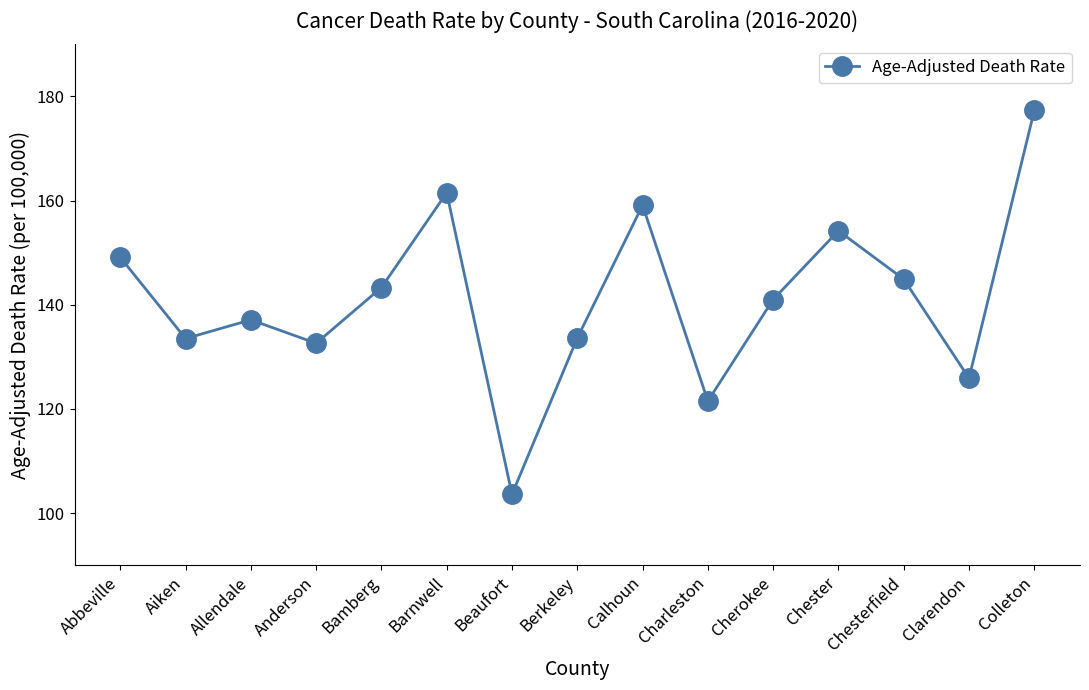

How many lines are shown in the chart?

1